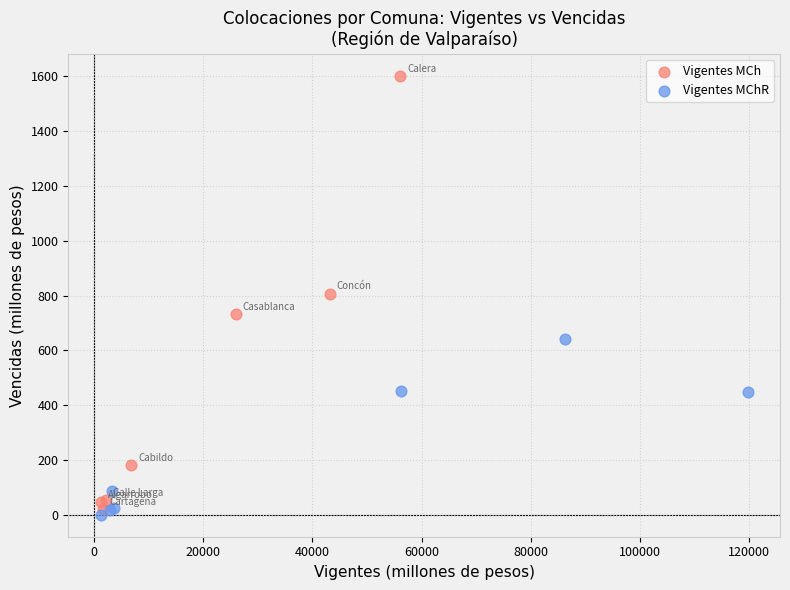

Which series has the largest Y range (max minus min)?

Vigentes MCh